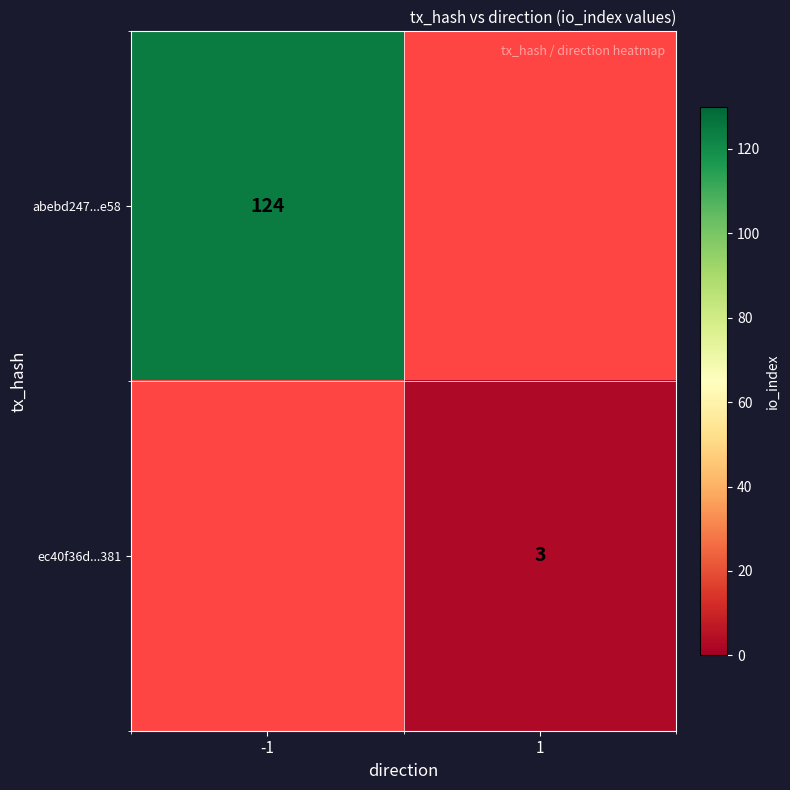

Is it true that abebd247...e58 equals 124 at -1?

True